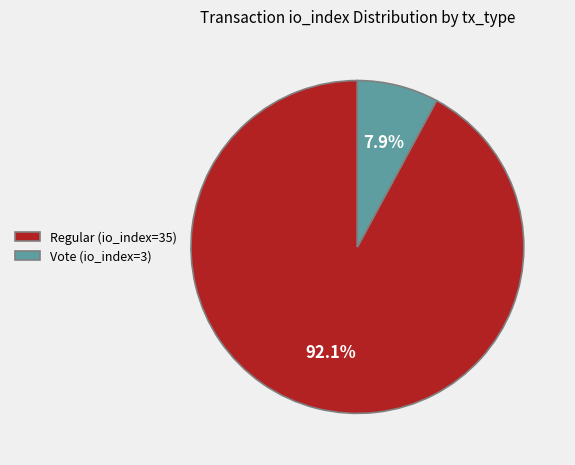

Which slice is the smallest?

Vote (io_index=3)